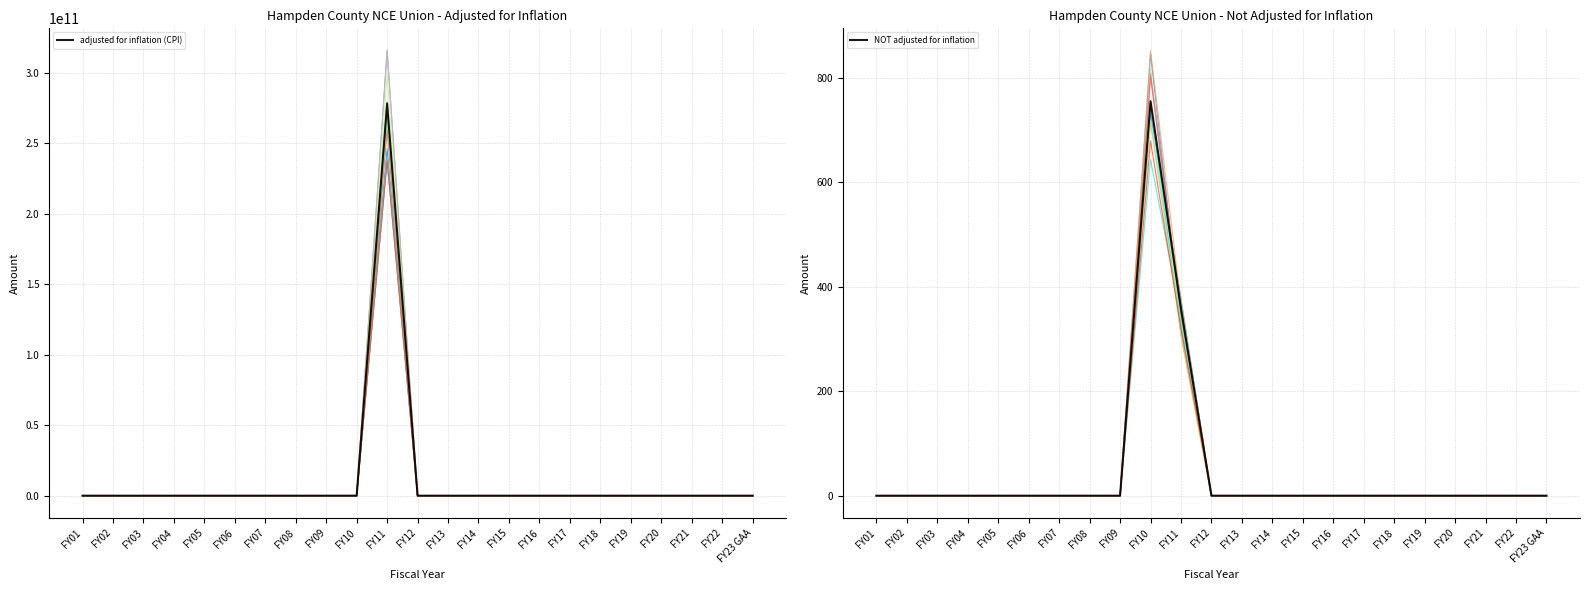

How many lines are shown in the chart?

2